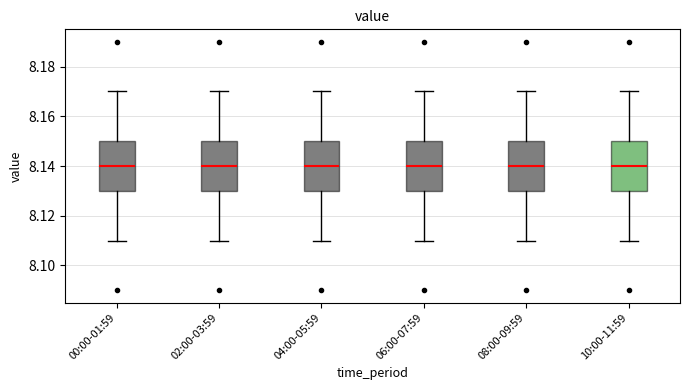

Where is the lower edge of the box for 02:00-03:59 on the y-axis? The values are not printed on the chart, so give them approximately, as read against the axis.

8.13